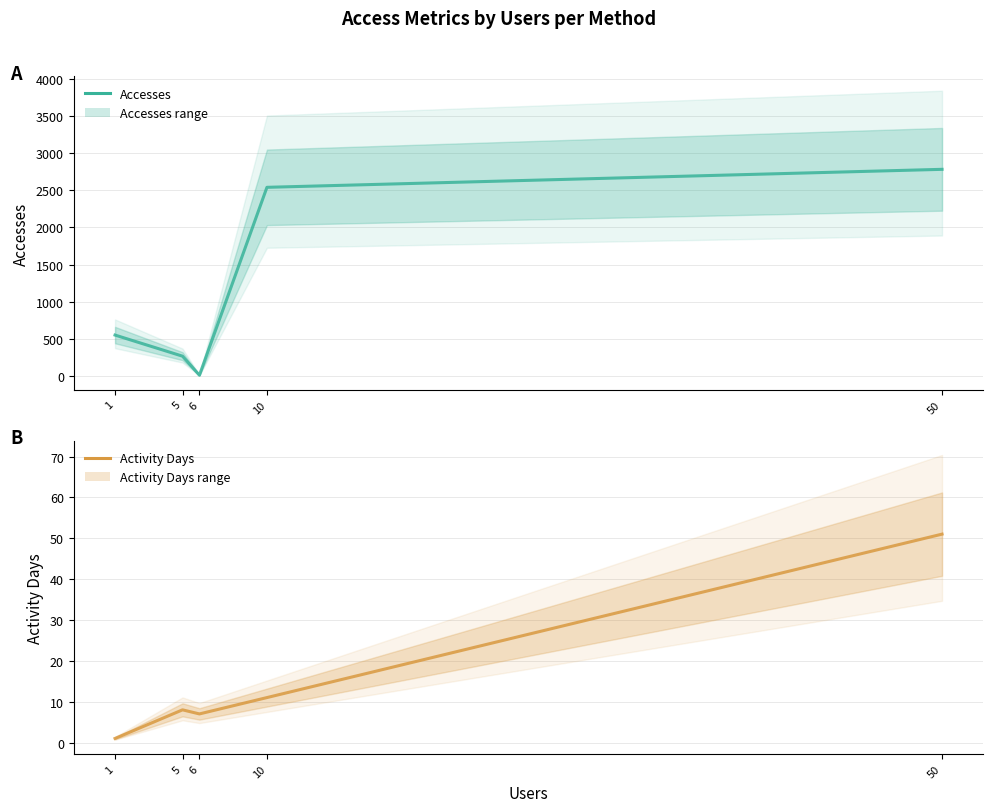

True or false: Accesses and Activity Days cross at least once.

False